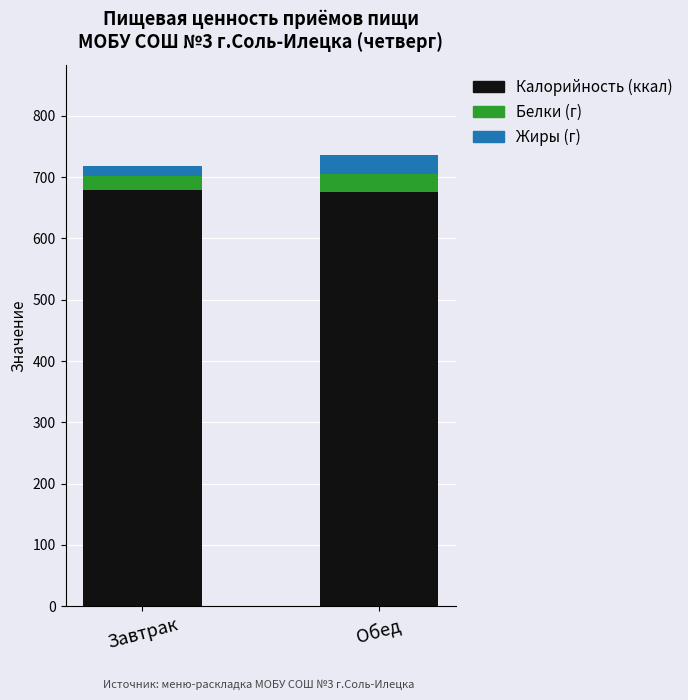

What is the total value across all series at Обед?

735.8